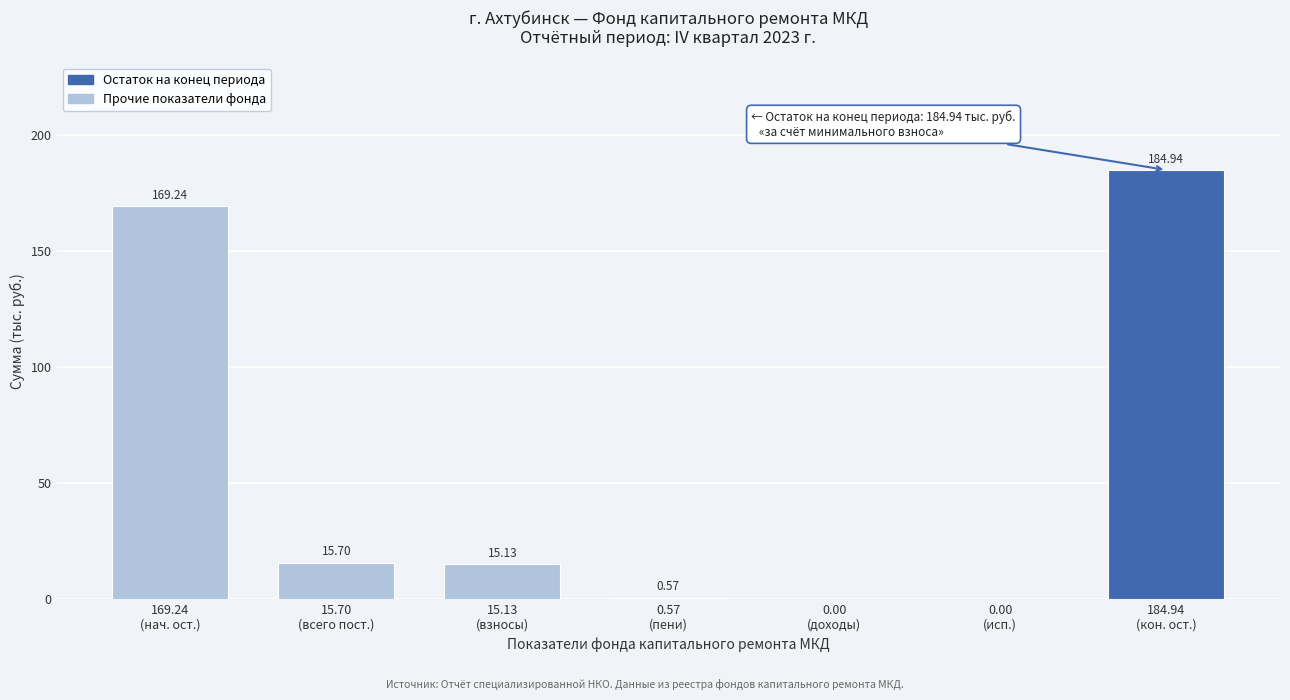

Are the bars horizontal?

No